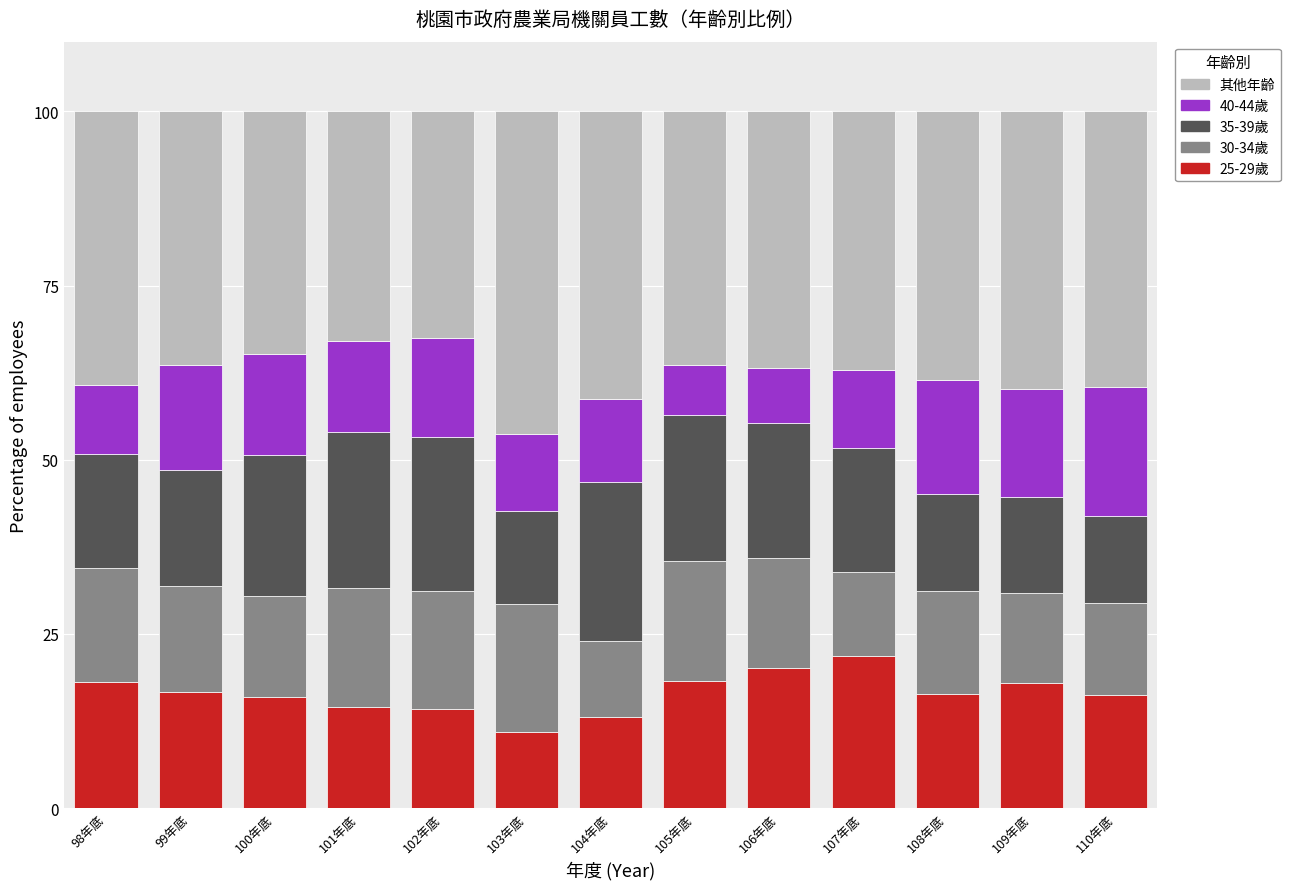

Are the bars horizontal?

No